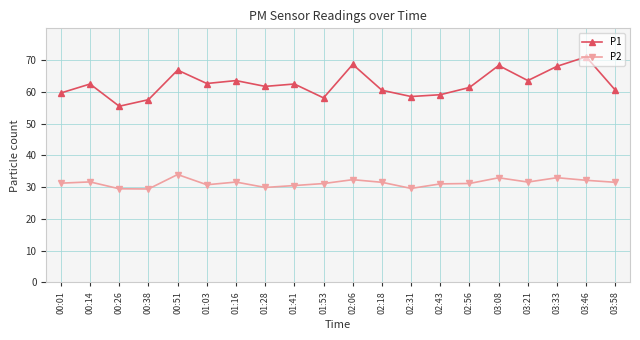

True or false: P1 and P2 intersect in this chart.

False